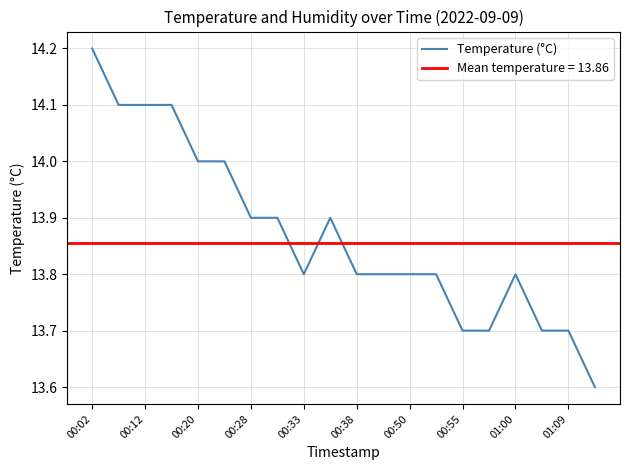

What is the lowest value of the Temperature (°C) series?

13.6